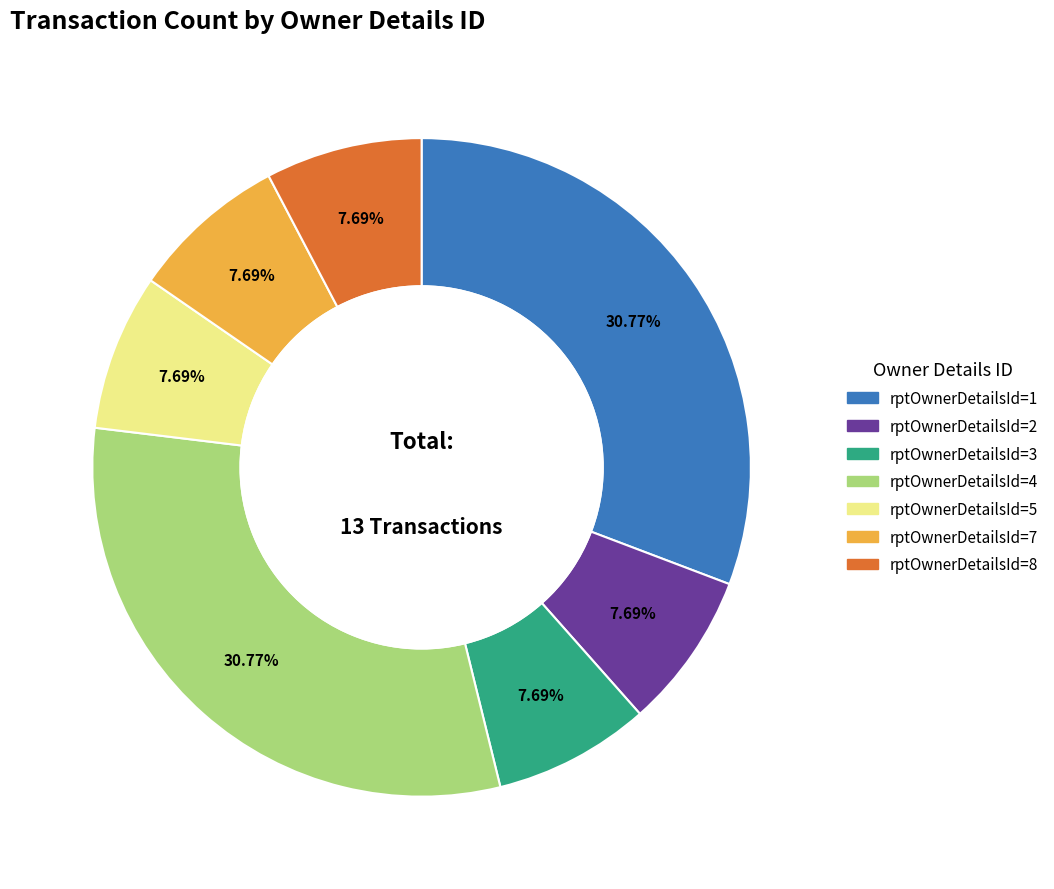

What is the ratio of the value at rptOwnerDetailsId=7 to the value at rptOwnerDetailsId=8?

1.0